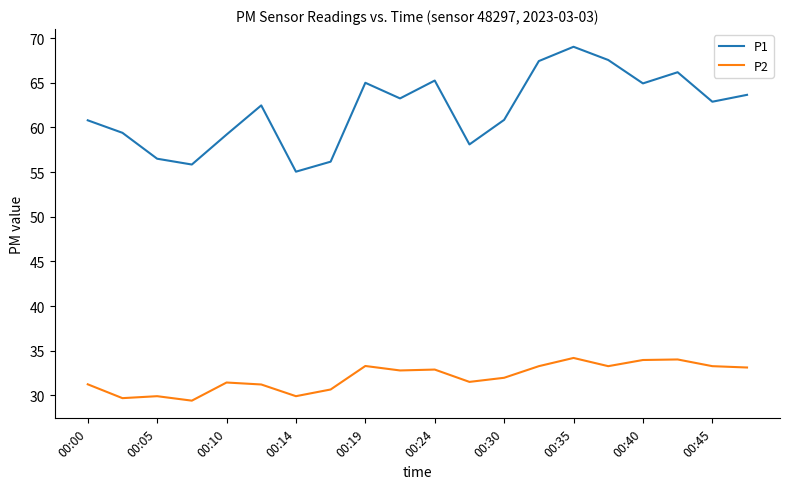

Which series has the widest spread of values?

P1